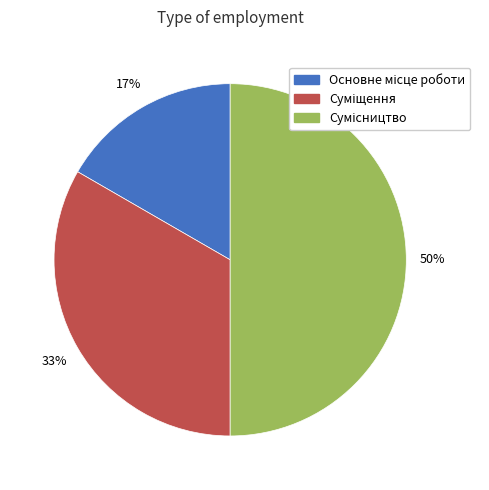

To the nearest percent, what is the difference between the largest and smallest slice percentages?

33%